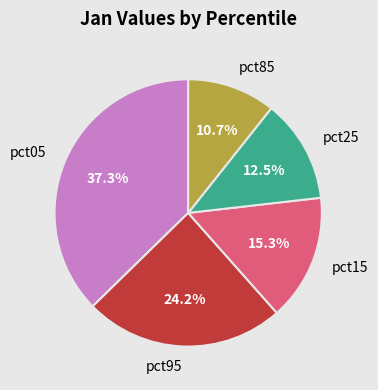

Does any single category account for the majority?

No